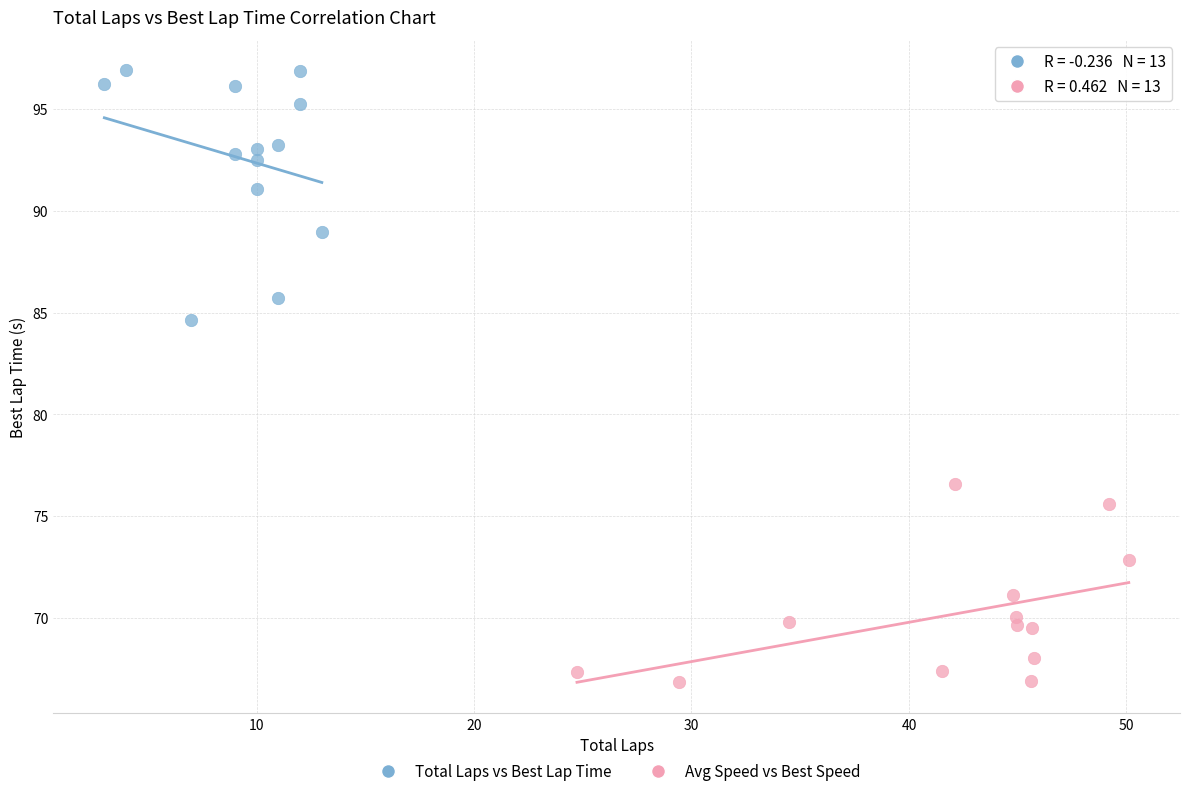

Which series contains the lowest Y value?

Avg Speed vs Best Speed